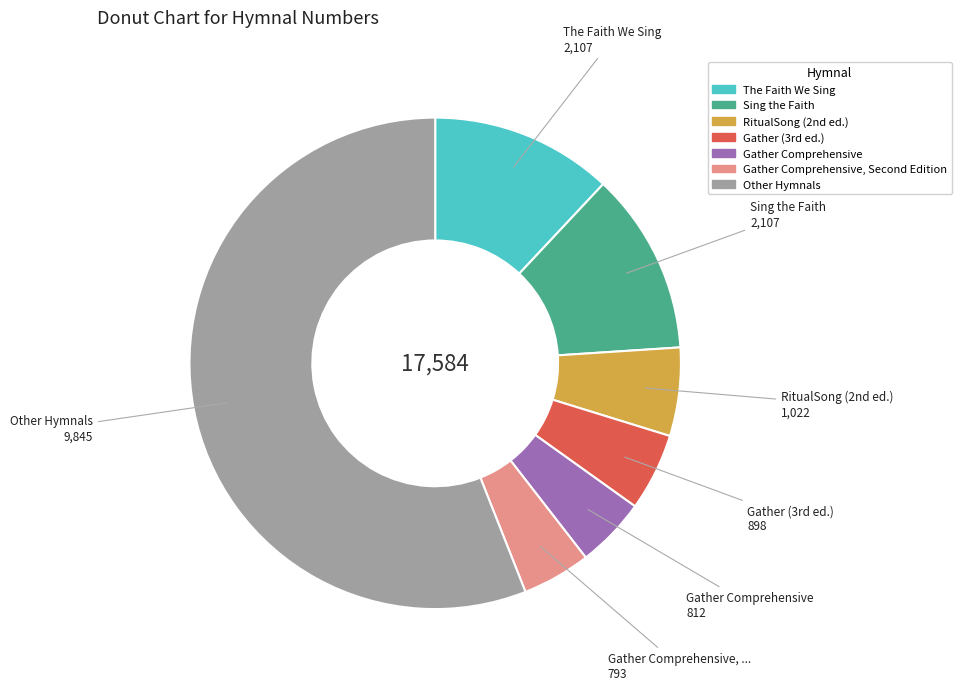

Is there any slice that represents more than half of the pie?

Yes